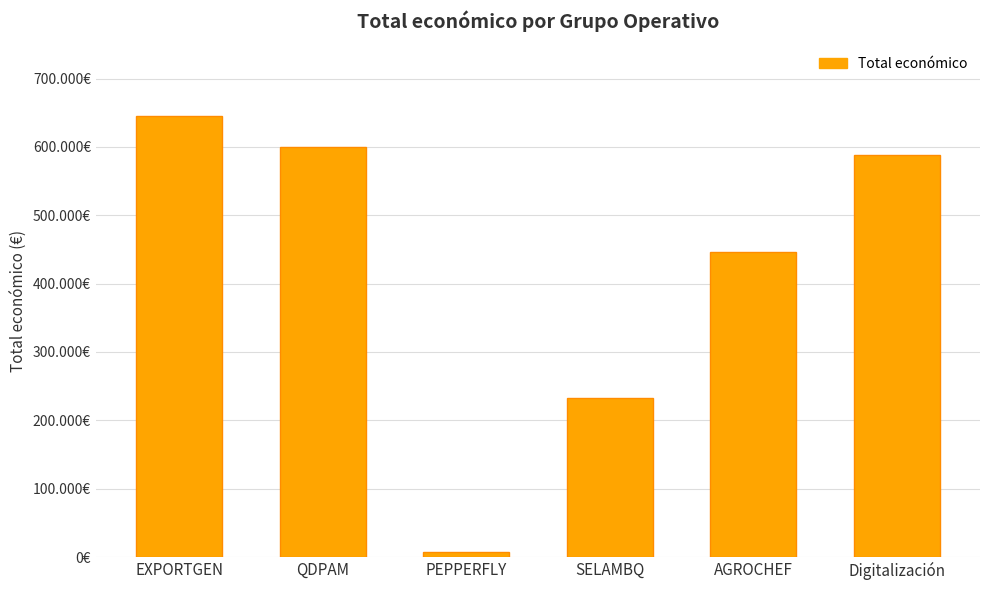

Is it true that the value at EXPORTGEN is 1132996?

False